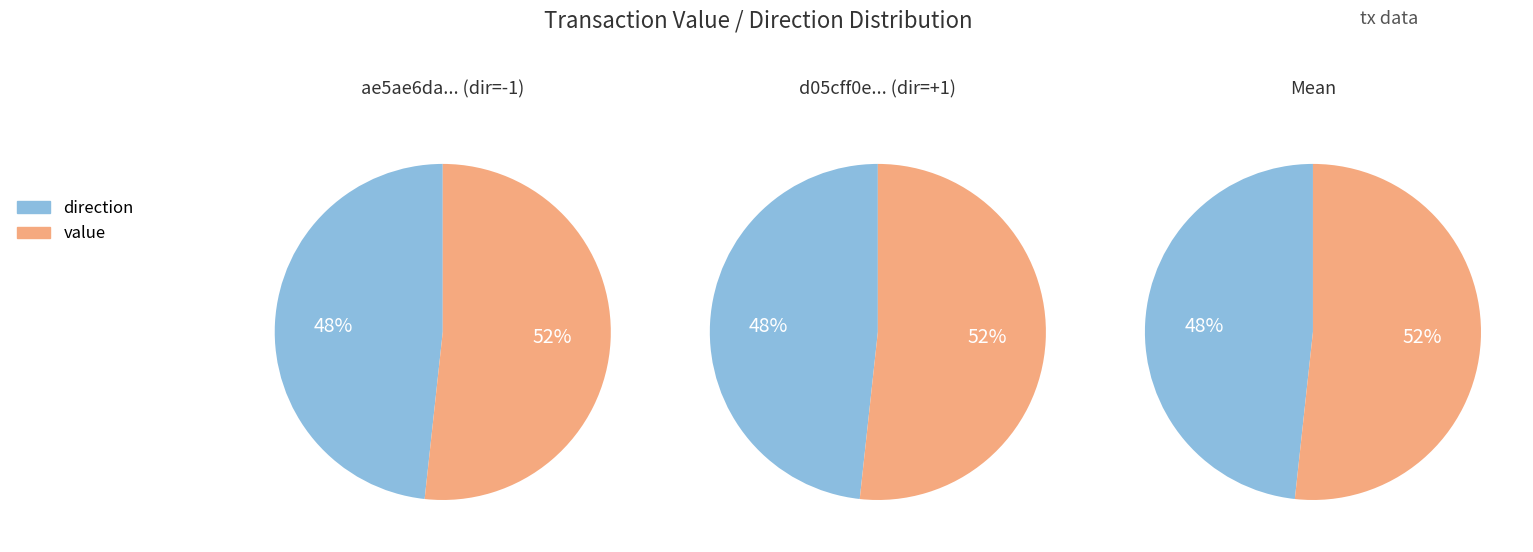

Is there any slice that represents more than half of the pie?

Yes